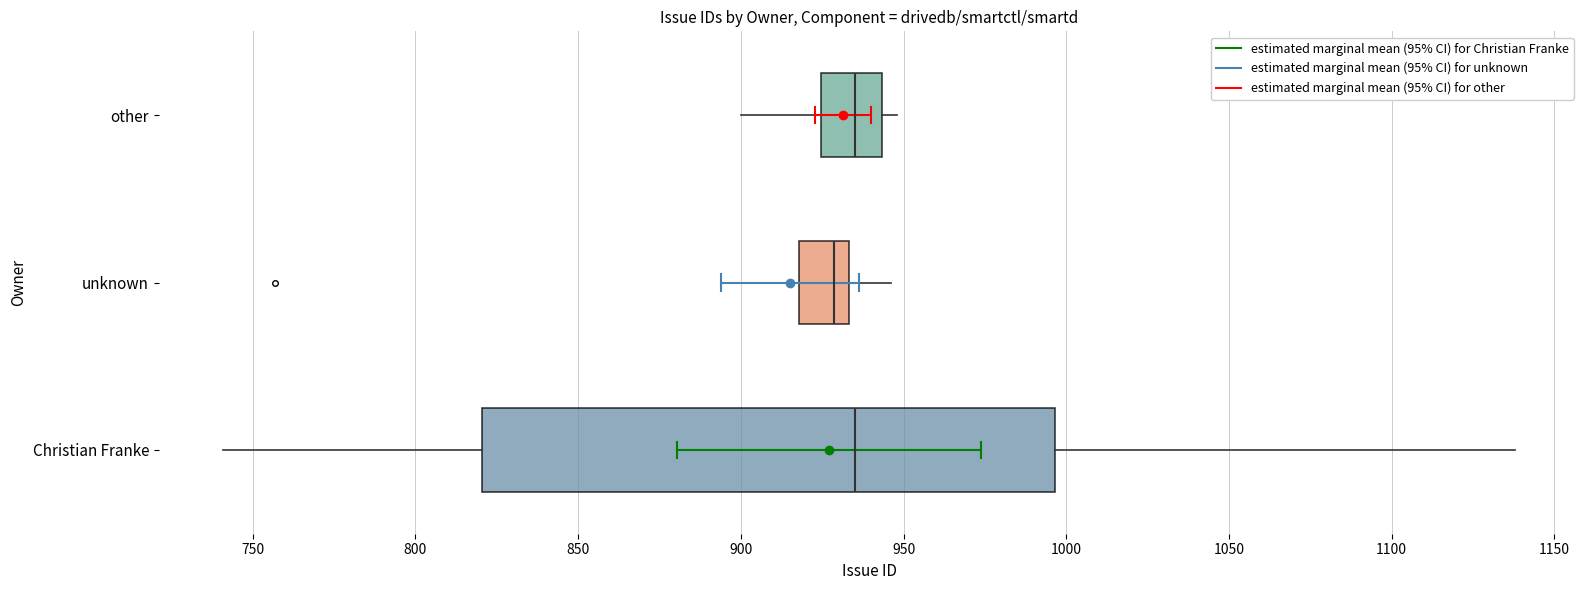

Which box has the furthest to the left median line?

unknown